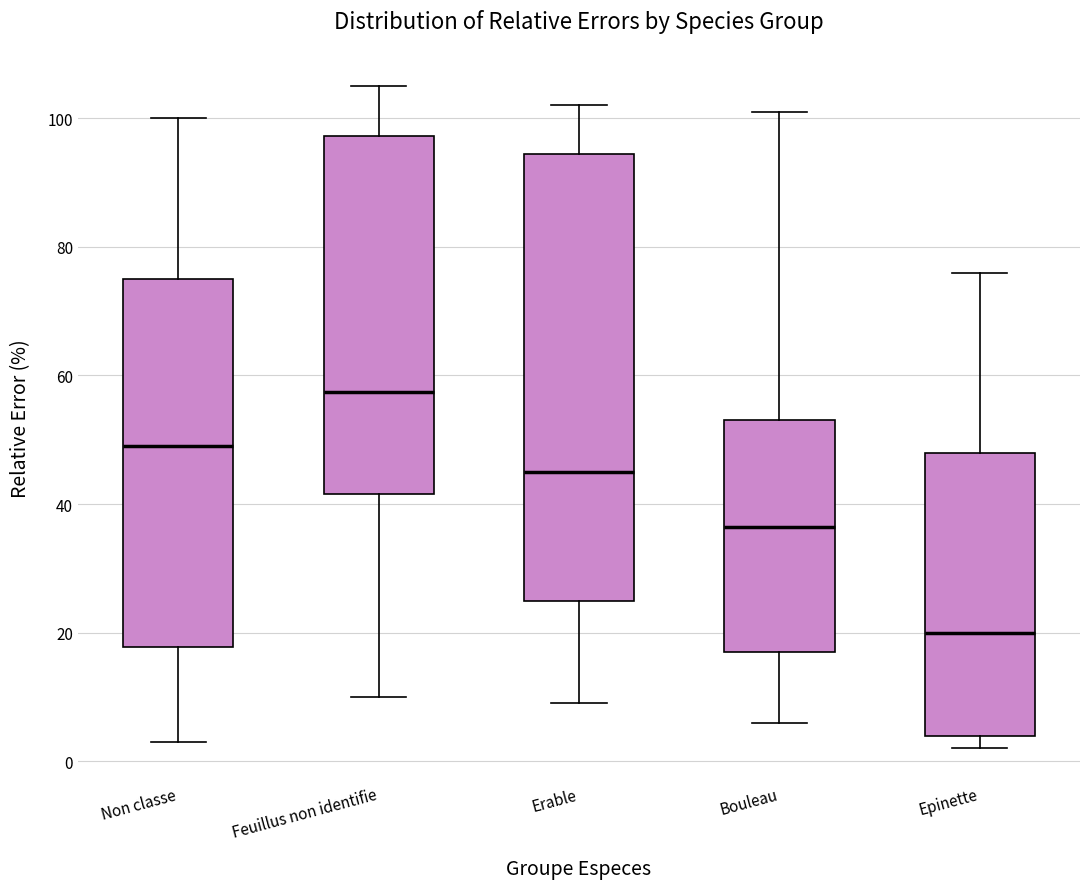

Which box has the highest median line?

Feuillus non identifie